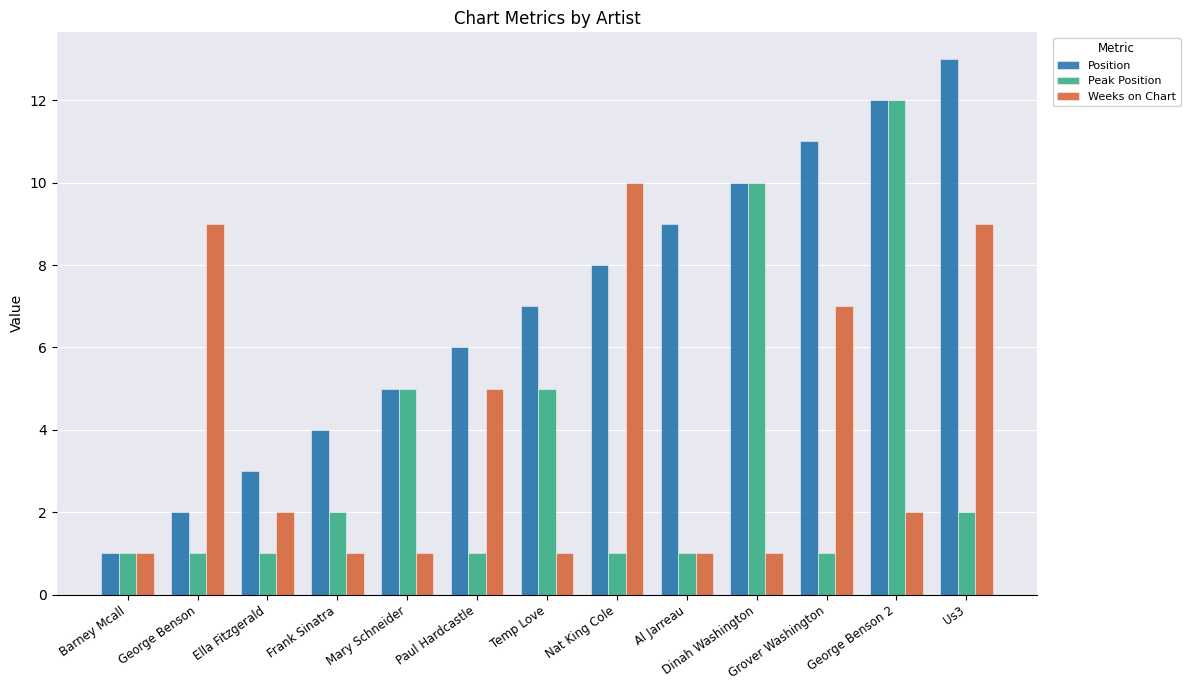

Reading right to left, extract all data points from this chart.

Position: Us3=13	George Benson 2=12	Grover Washington=11	Dinah Washington=10	Al Jarreau=9	Nat King Cole=8	Temp Love=7	Paul Hardcastle=6	Mary Schneider=5	Frank Sinatra=4	Ella Fitzgerald=3	George Benson=2	Barney Mcall=1
Peak Position: Us3=2	George Benson 2=12	Grover Washington=1	Dinah Washington=10	Al Jarreau=1	Nat King Cole=1	Temp Love=5	Paul Hardcastle=1	Mary Schneider=5	Frank Sinatra=2	Ella Fitzgerald=1	George Benson=1	Barney Mcall=1
Weeks on Chart: Us3=9	George Benson 2=2	Grover Washington=7	Dinah Washington=1	Al Jarreau=1	Nat King Cole=10	Temp Love=1	Paul Hardcastle=5	Mary Schneider=1	Frank Sinatra=1	Ella Fitzgerald=2	George Benson=9	Barney Mcall=1